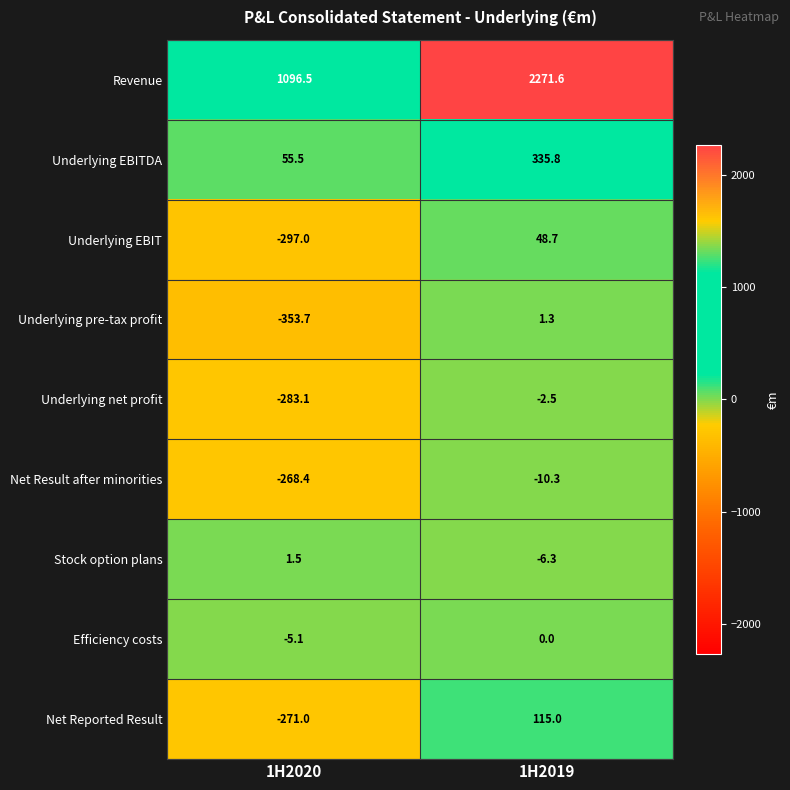

Reading left to right, list all the values displayed in this chart.

Revenue: 1096.5	2271.6
Underlying EBITDA: 55.5	335.8
Underlying EBIT: -297.0	48.7
Underlying pre-tax profit: -353.7	1.3
Underlying net profit: -283.1	-2.5
Net Result after minorities: -268.4	-10.3
Stock option plans: 1.5	-6.3
Efficiency costs: -5.1	0.0
Net Reported Result: -271.0	115.0